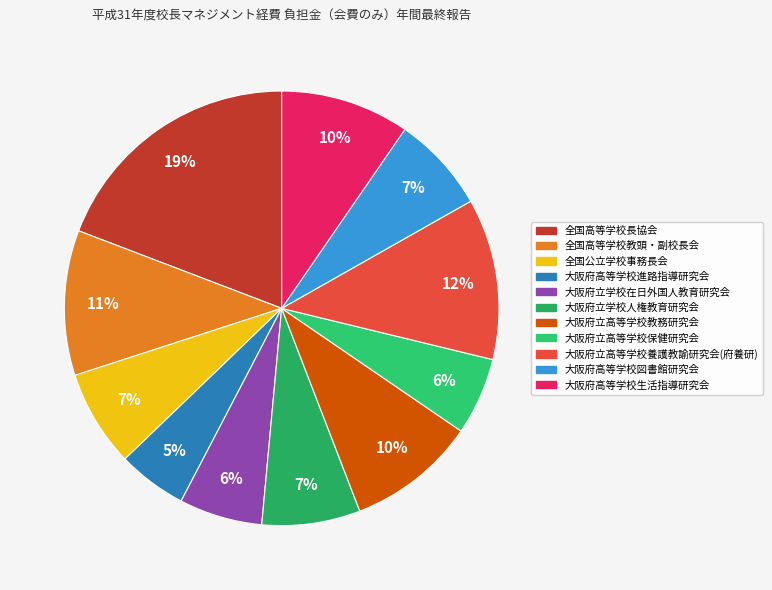

Which has a higher value, 大阪府立高等学校教務研究会 or 大阪府立学校在日外国人教育研究会?

大阪府立高等学校教務研究会